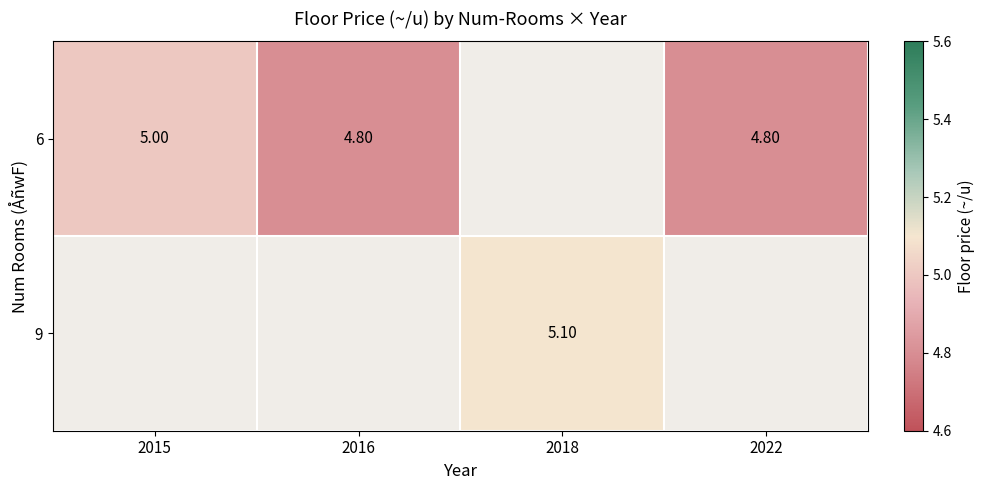

Is it true that 6 equals 2.0 at 2022?

False